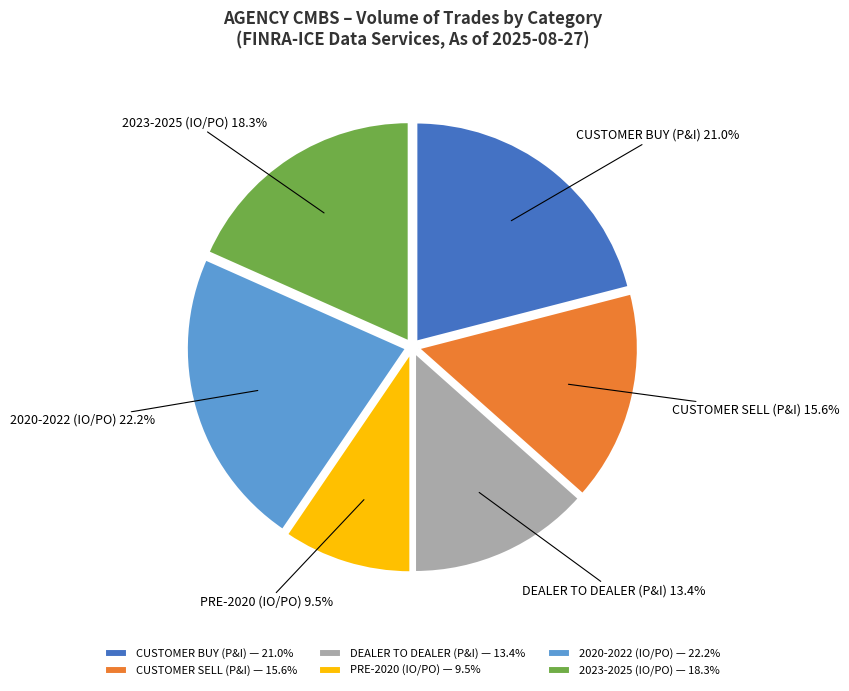

Rank the categories by value from lowest to highest.

PRE-2020 (IO/PO) — 9.5%, DEALER TO DEALER (P&I) — 13.4%, CUSTOMER SELL (P&I) — 15.6%, 2023-2025 (IO/PO) — 18.3%, CUSTOMER BUY (P&I) — 21.0%, 2020-2022 (IO/PO) — 22.2%